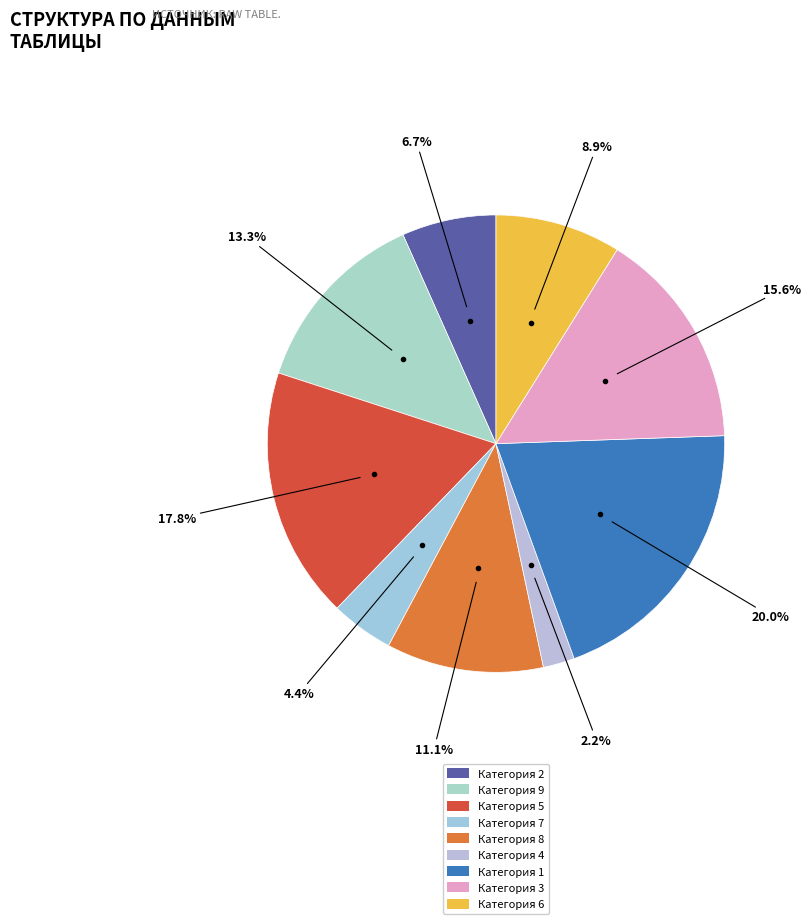

Count the number of slices in the pie.

9